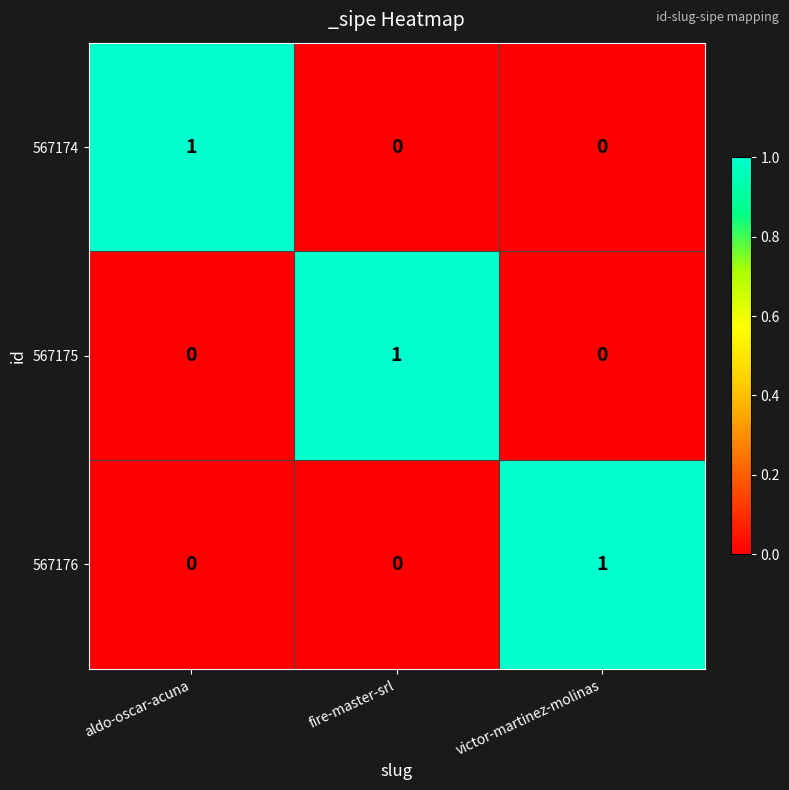

Count the 567176 values in the range 0 to 1.

3